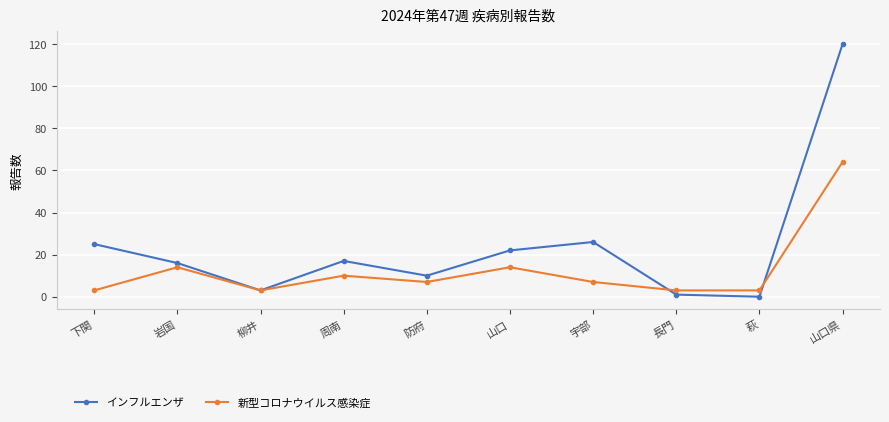

Which series has the largest range (max minus min)?

インフルエンザ